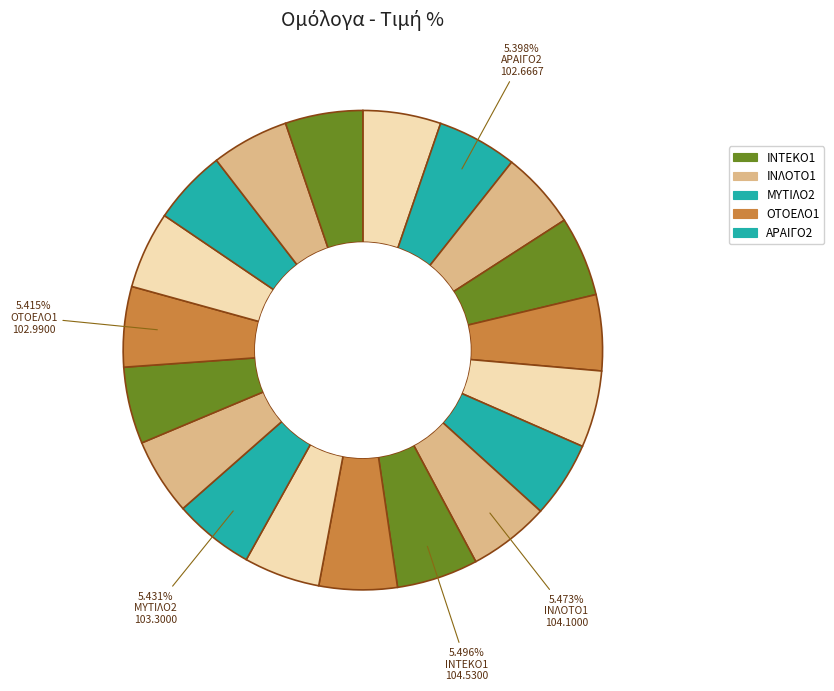

To the nearest percent, what is the average slice percentage?

5%